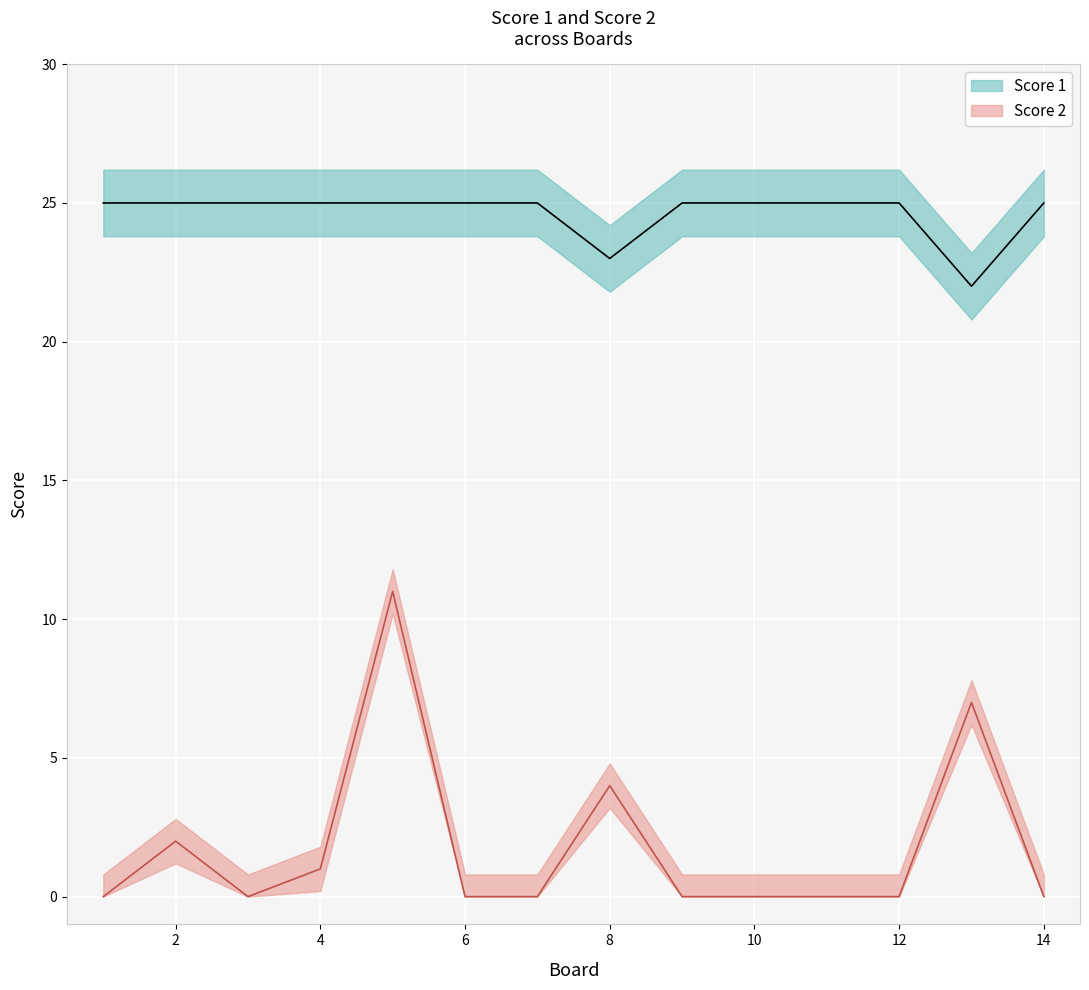

Rank the series by their average value, from highest to lowest.

Score 1, Score 2